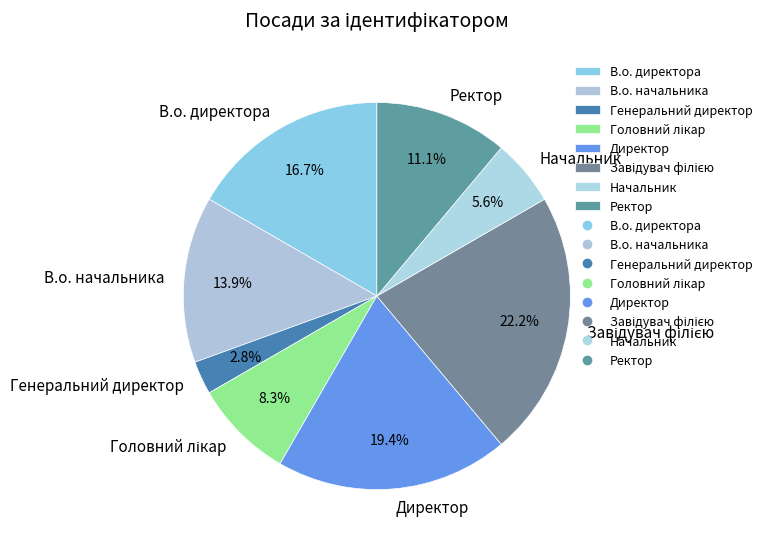

What portion of the pie excludes Начальник?

94.4%